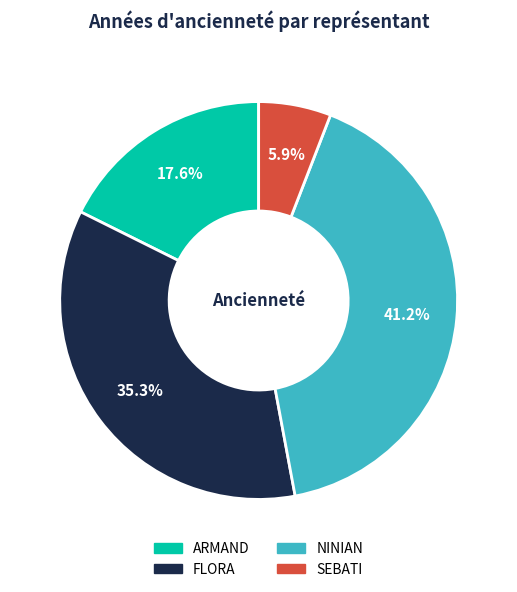

To the nearest percent, what portion does ARMAND represent?

18%